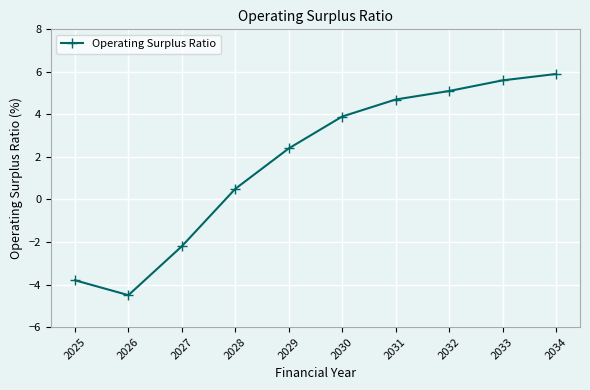

What is the change in value from 2027 to 2034?

+8.1